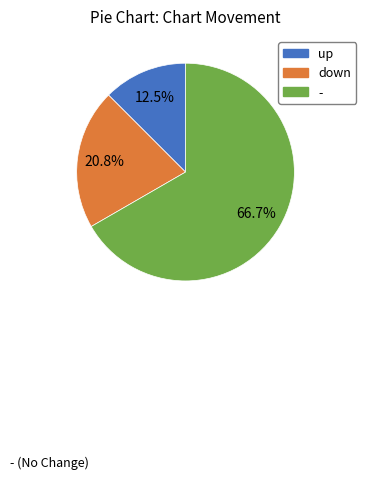

How many segments does this pie chart have?

3